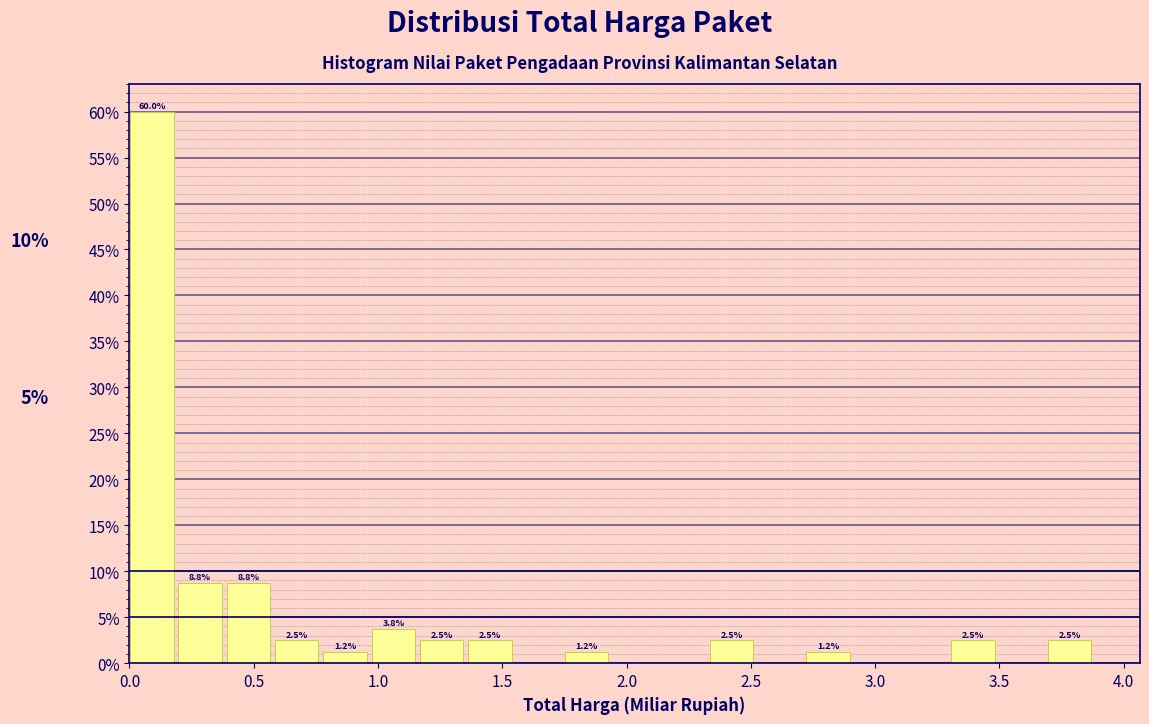

Around what value on the x-axis is the tallest bar? Give the approximate position of its centre, as read against the axis.

0.10